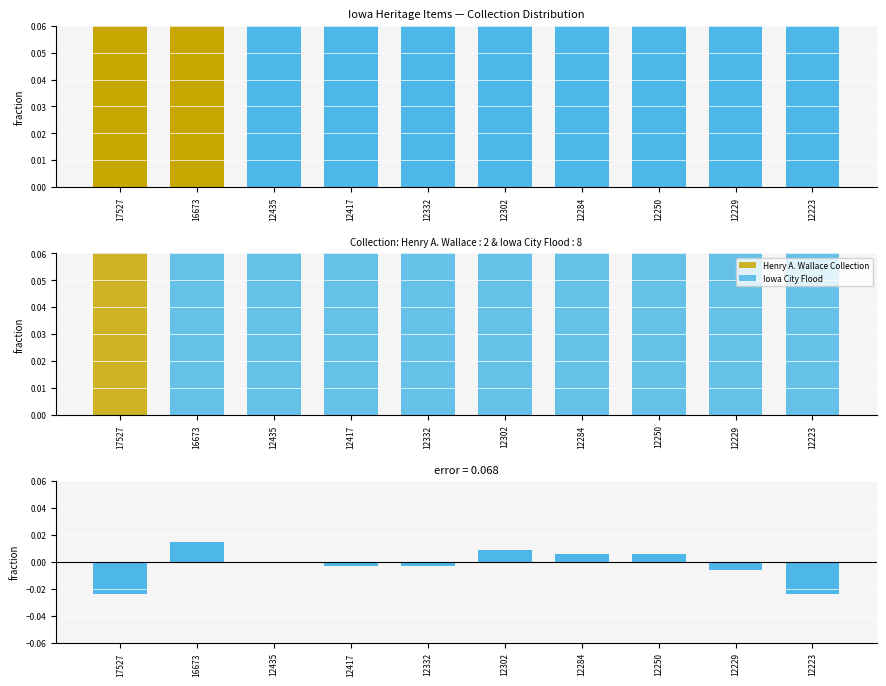

Which series has the largest range (max minus min)?

Henry A. Wallace Collection